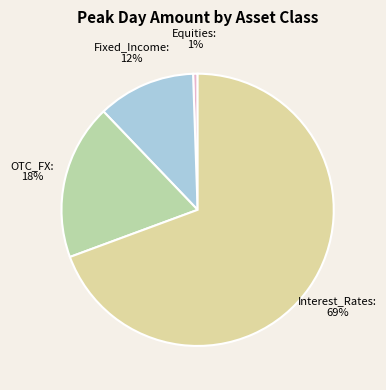

Approximately how many times larger is the value at Interest_Rates compared to OTC_FX?

3.8